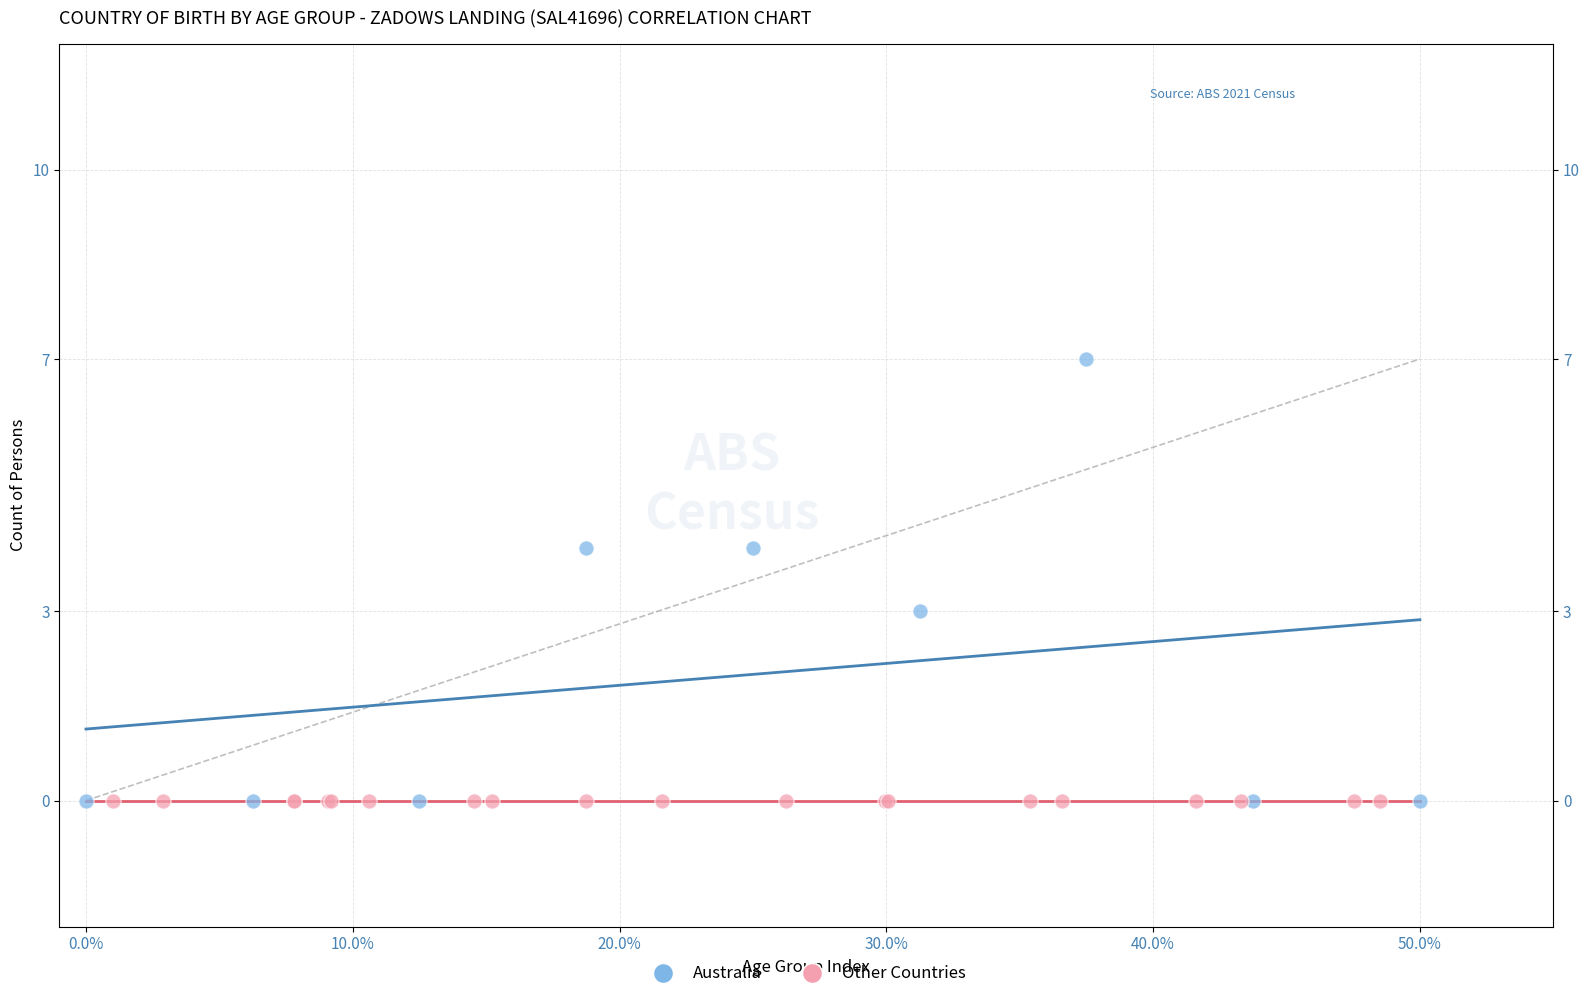

Which series reaches the maximum Y coordinate?

Australia